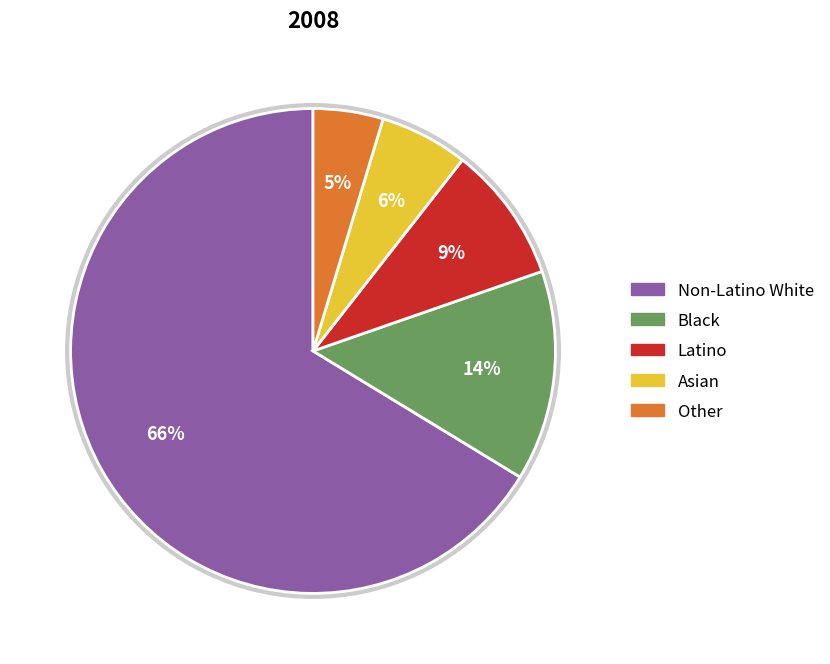

To the nearest percent, what is the average slice percentage?

20%